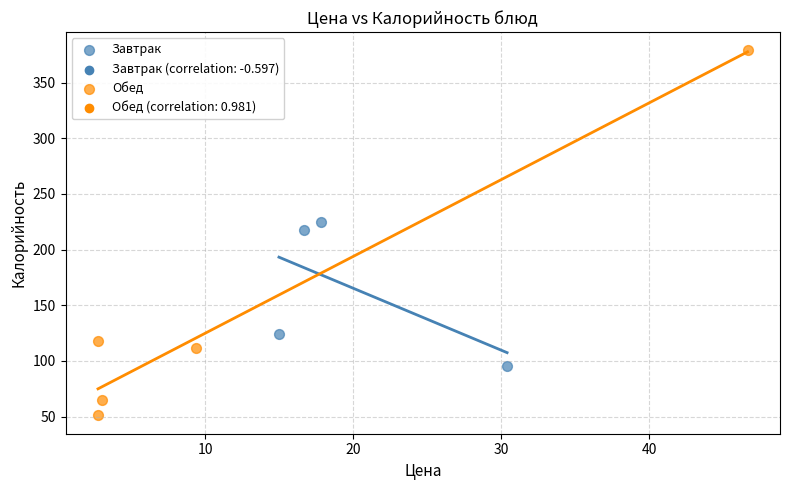

Which series has the largest Y range (max minus min)?

Обед